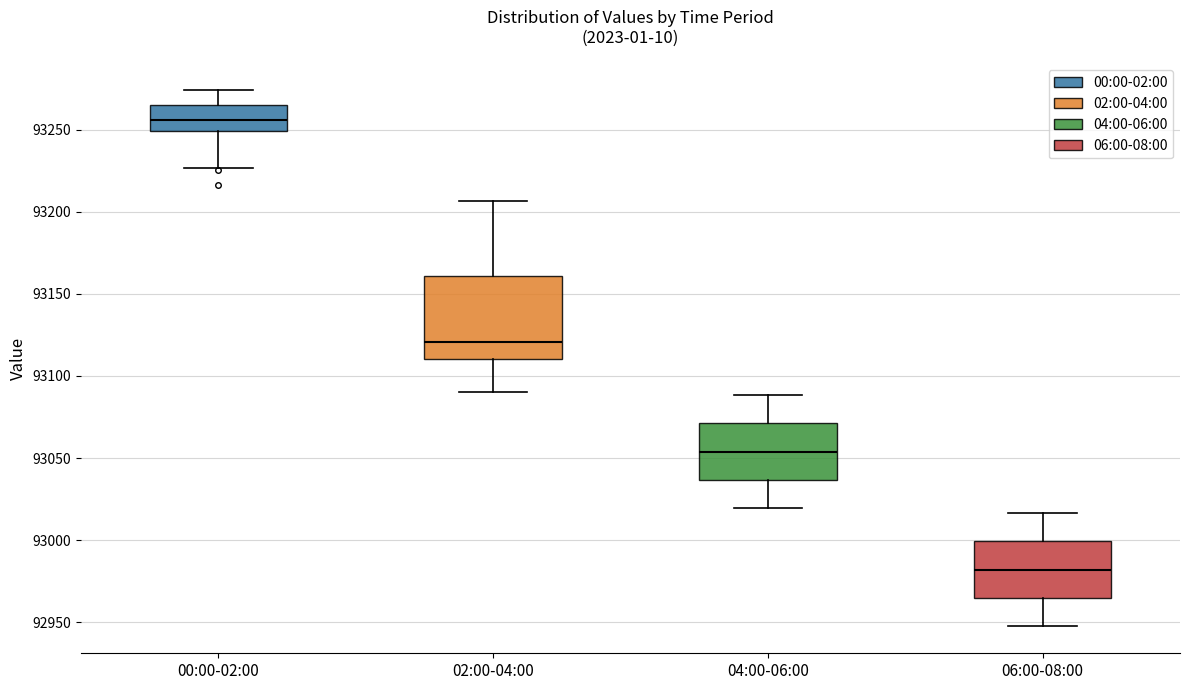

Reading left to right, transcribe this box plot: for each box, give where its median line is, the range the box spans, and where its two whiskers end, as read against the y-axis. The values are not printed on the chart, so give them approximately, as read against the axis.

00:00-02:00: median 93255, box 93250 to 93265, whiskers 93225 to 93275
02:00-04:00: median 93120, box 93110 to 93160, whiskers 93090 to 93205
04:00-06:00: median 93055, box 93035 to 93070, whiskers 93020 to 93090
06:00-08:00: median 92980, box 92965 to 93000, whiskers 92945 to 93015